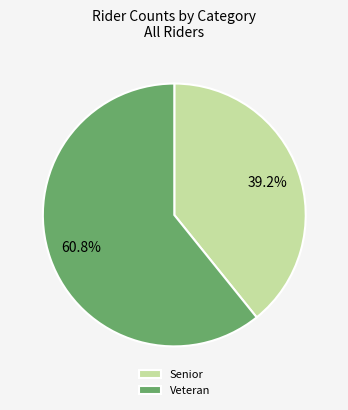

To the nearest percent, what portion does Senior represent?

39%